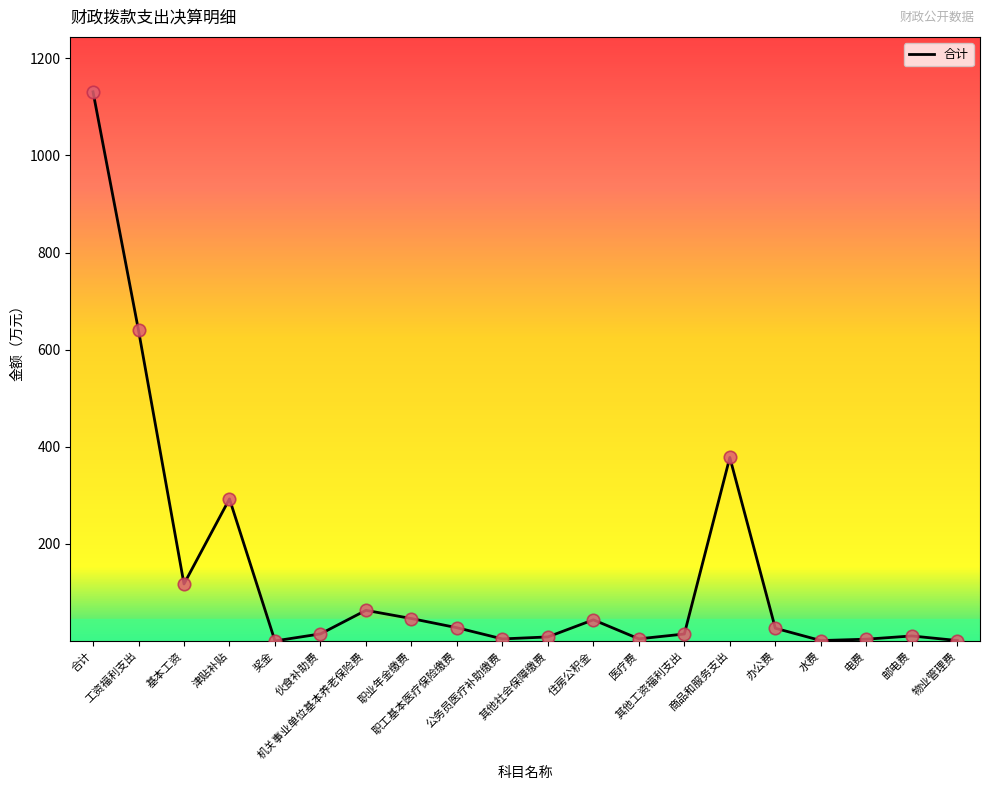

What is the change in value from 工资福利支出 to 津贴补贴?

-347.0